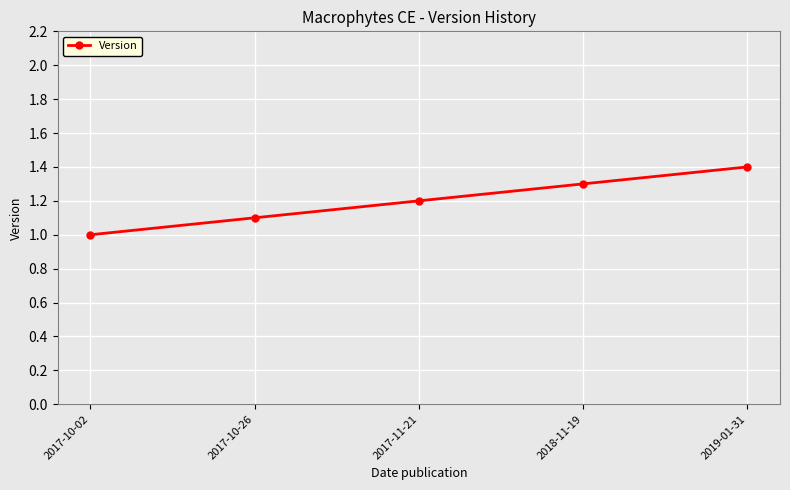

The chart shows a value of 1.1 at 2017-10-26. True or false?

True